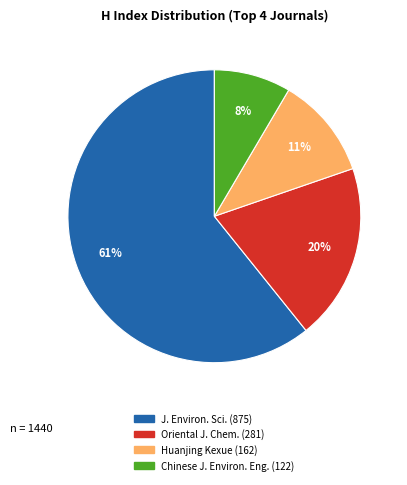

Does any single category account for the majority?

Yes